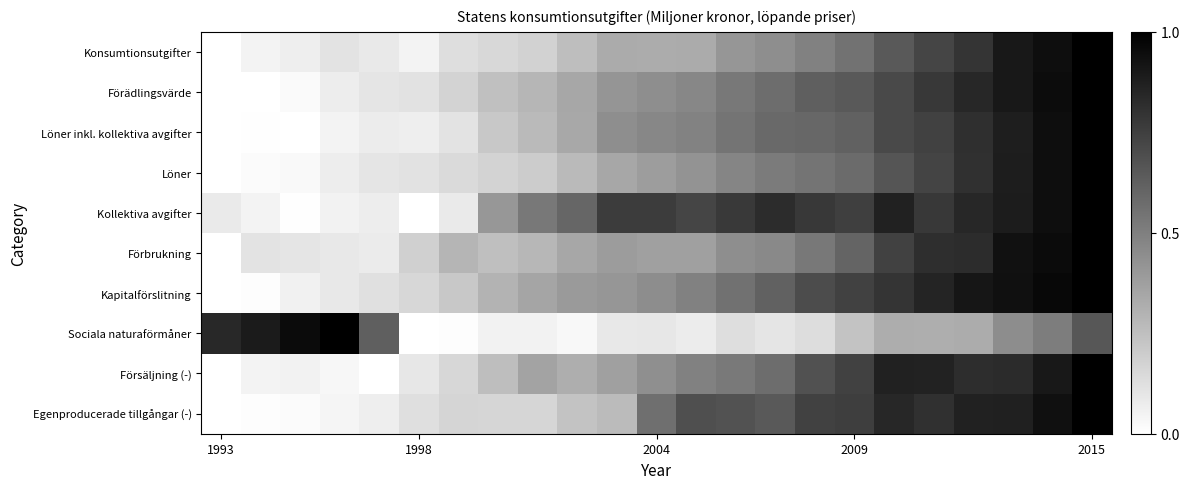

Reading left to right, what are all the values shown in this chart?

Konsumtionsutgifter: 0.0	0.0	0.1	0.1	0.1	0.0	0.1	0.2	0.2	0.3	0.3	0.3	0.3	0.4	0.4	0.5	0.5	0.6	0.7	0.8	0.9	0.9	1.0
Förädlingsvärde: 0.0	0.0	0.0	0.1	0.1	0.1	0.2	0.2	0.3	0.3	0.4	0.4	0.5	0.5	0.6	0.6	0.7	0.7	0.8	0.8	0.9	1.0	1.0
Löner inkl. kollektiva avgifter: 0.0	0.0	0.0	0.0	0.1	0.1	0.1	0.2	0.3	0.3	0.4	0.5	0.5	0.5	0.6	0.6	0.6	0.7	0.7	0.8	0.9	0.9	1.0
Löner: 0.0	0.0	0.0	0.1	0.1	0.1	0.1	0.2	0.2	0.3	0.3	0.4	0.4	0.5	0.5	0.5	0.6	0.7	0.7	0.8	0.9	0.9	1.0
Kollektiva avgifter: 0.1	0.1	0.0	0.1	0.1	0.0	0.1	0.4	0.5	0.6	0.8	0.8	0.7	0.8	0.8	0.8	0.8	0.9	0.8	0.8	0.9	0.9	1.0
Förbrukning: 0.0	0.1	0.1	0.1	0.1	0.2	0.3	0.3	0.3	0.3	0.4	0.4	0.4	0.4	0.5	0.5	0.6	0.7	0.8	0.8	0.9	1.0	1.0
Kapitalförslitning: 0.0	0.0	0.1	0.1	0.1	0.2	0.2	0.3	0.4	0.4	0.4	0.4	0.5	0.6	0.6	0.7	0.7	0.8	0.9	0.9	0.9	1.0	1.0
Sociala naturaförmåner: 0.8	0.9	1.0	1.0	0.6	0.0	0.0	0.1	0.1	0.0	0.1	0.1	0.1	0.1	0.1	0.1	0.2	0.3	0.3	0.3	0.4	0.5	0.7
Försäljning (-): 0.0	0.1	0.1	0.0	0.0	0.1	0.2	0.3	0.4	0.3	0.4	0.4	0.5	0.5	0.6	0.7	0.7	0.9	0.9	0.8	0.8	0.9	1.0
Egenproducerade tillgångar (-): 0.0	0.0	0.0	0.0	0.1	0.1	0.2	0.2	0.2	0.2	0.3	0.6	0.7	0.7	0.6	0.7	0.8	0.8	0.8	0.9	0.9	0.9	1.0